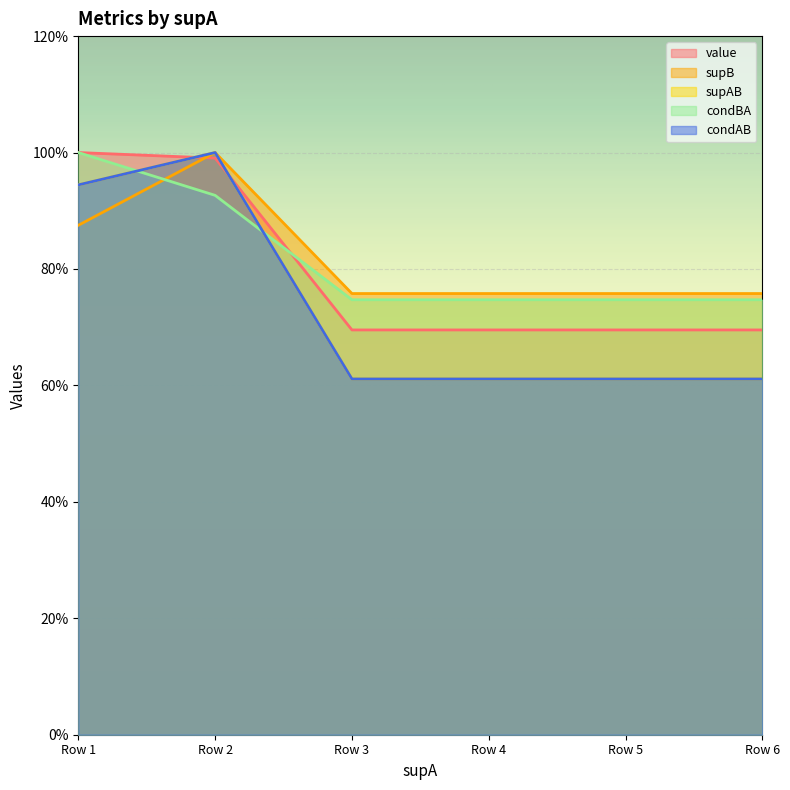

How many categories are shown in the chart?

6